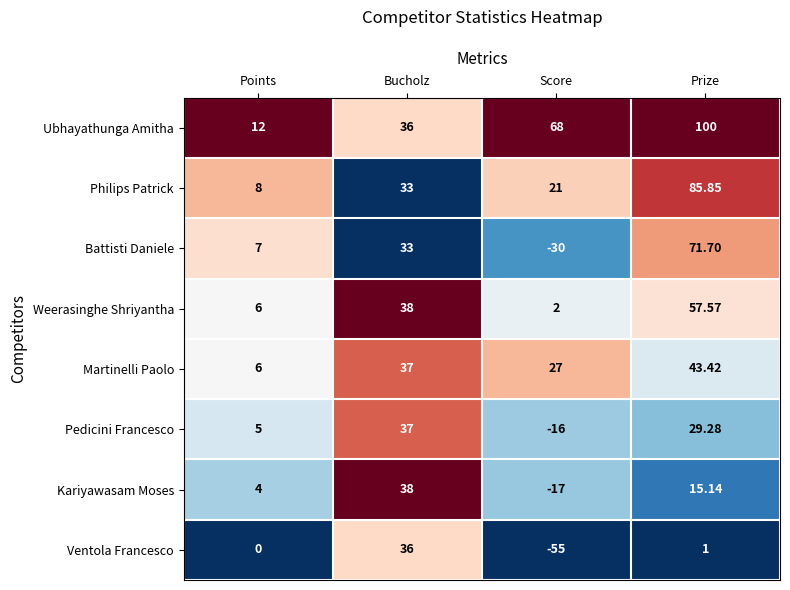

At which label is Pedicini Francesco closest to 10?

Points